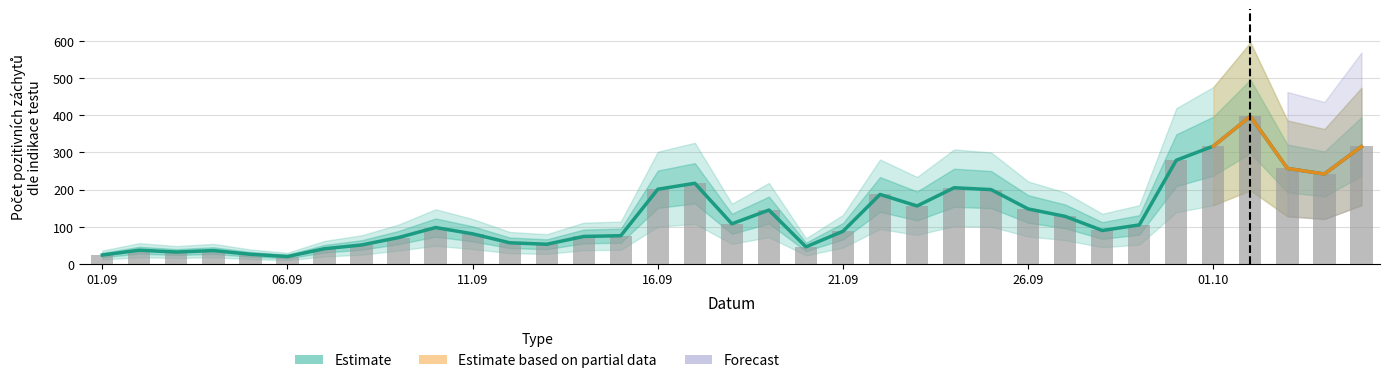

The value of Estimate at 26 is 60. True or false?

False